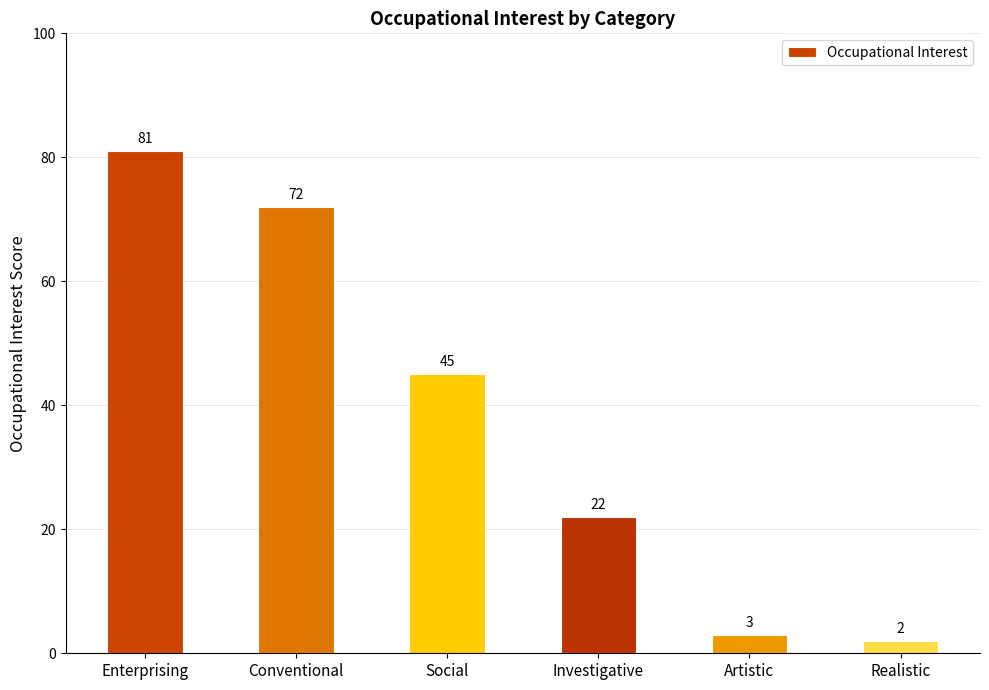

Which label corresponds to the smallest value in the chart?

Realistic